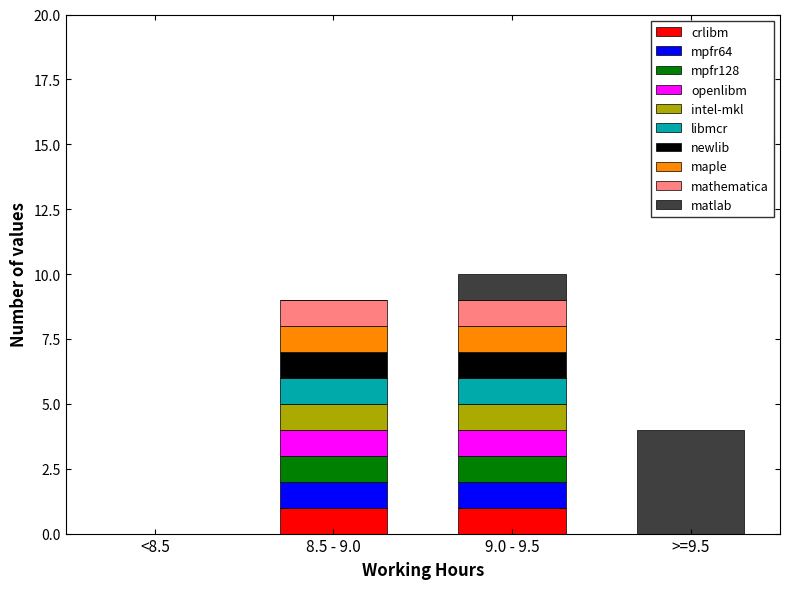

What is the total value across all series at 8.5 - 9.0?

9